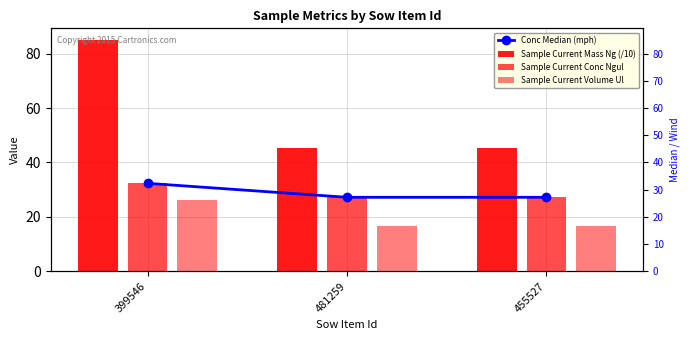

Between 481259 and 399546, which is larger?

399546